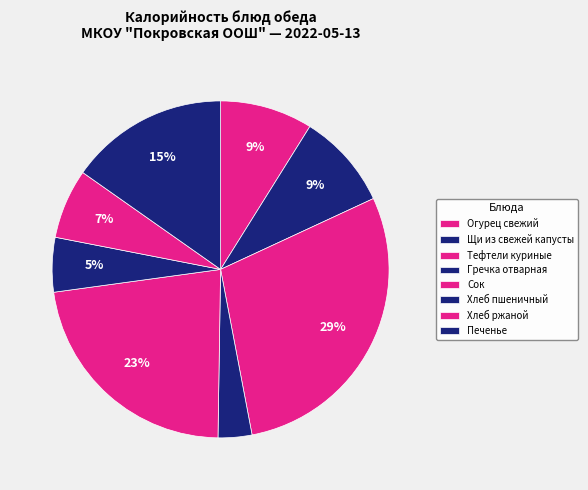

To the nearest percent, what is the average slice percentage?

12%